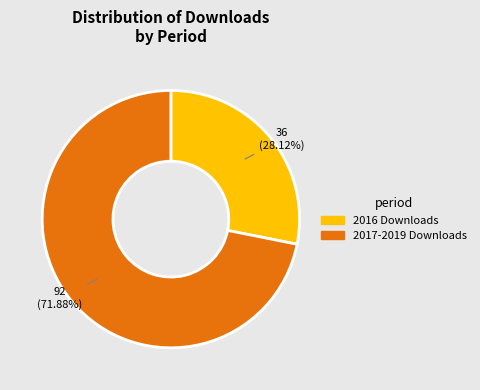

Is there a majority slice in this chart?

Yes